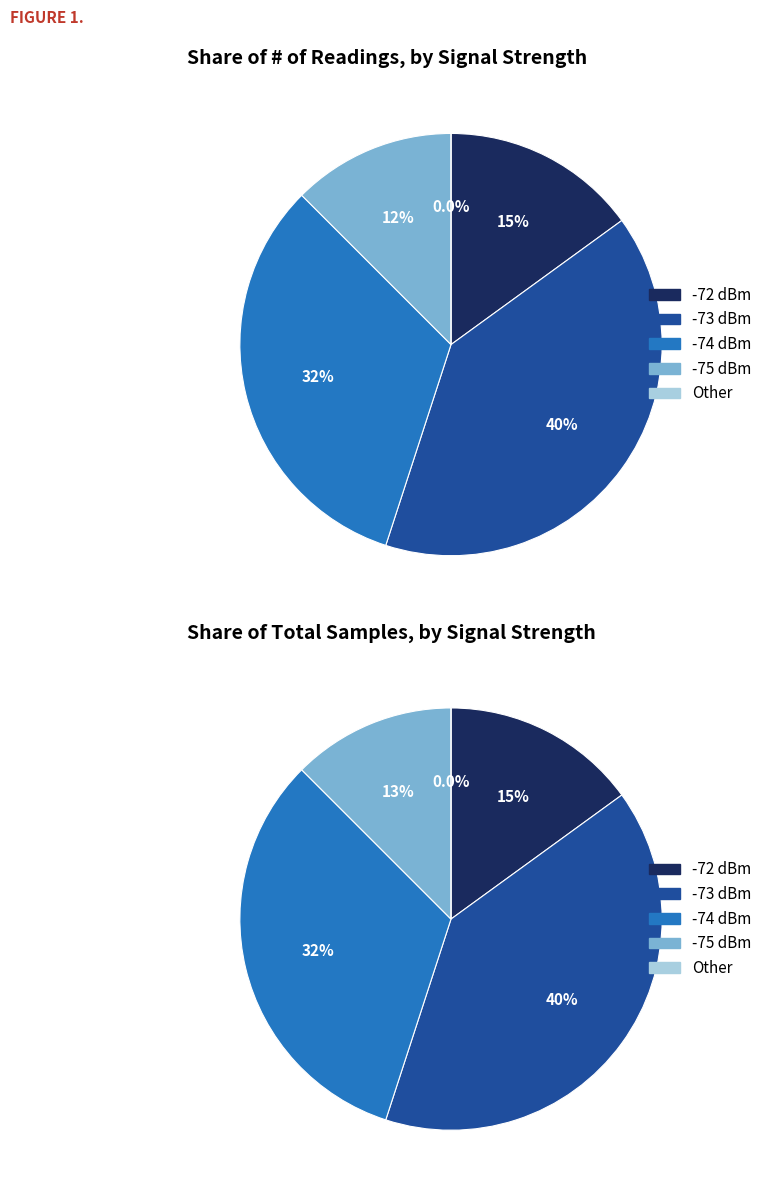

Does 30 represent more than half of the total?

No